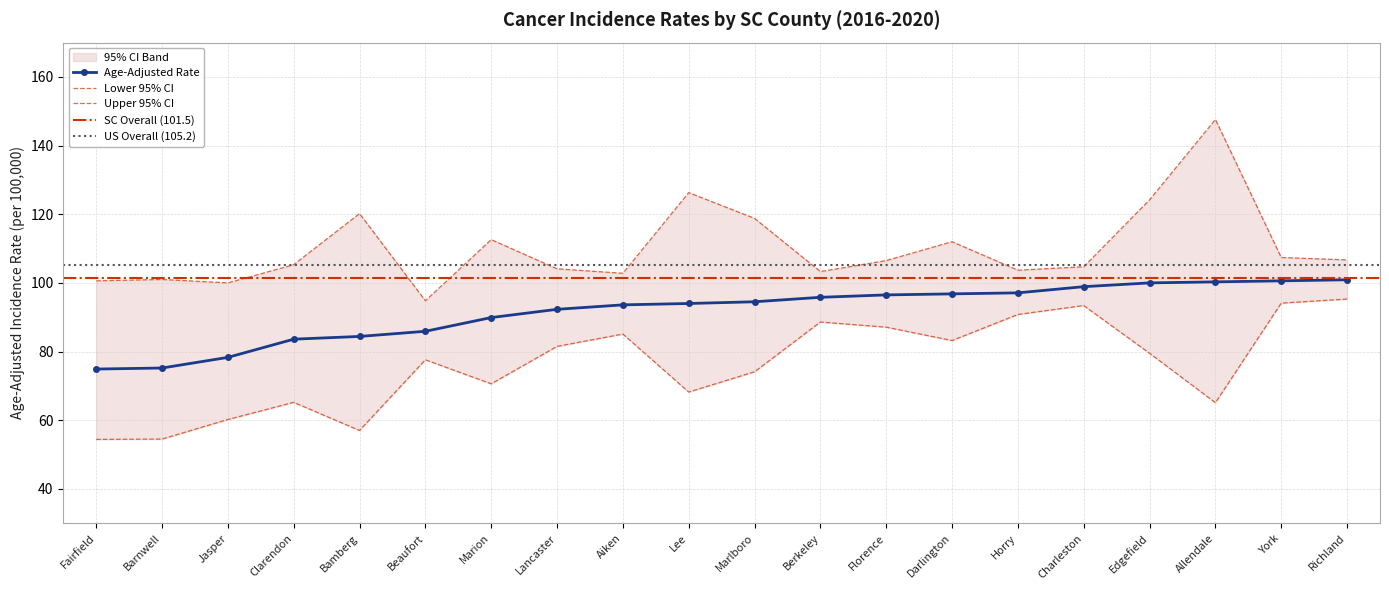

True or false: Lower 95% CI has a value of 60.2 at Jasper.

True